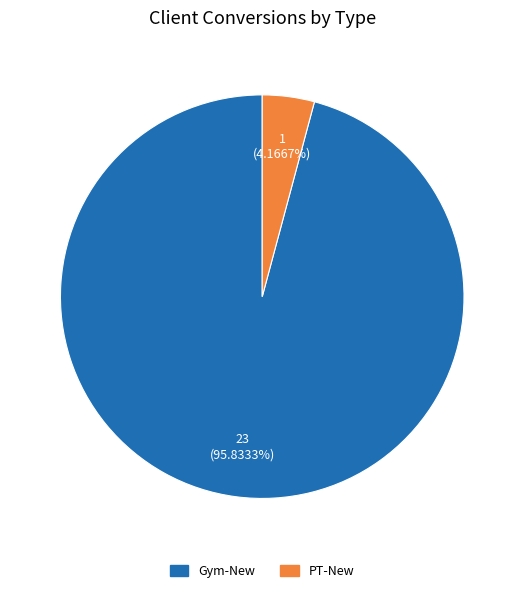

The PT-New slice represents 11% of the pie. True or false?

False